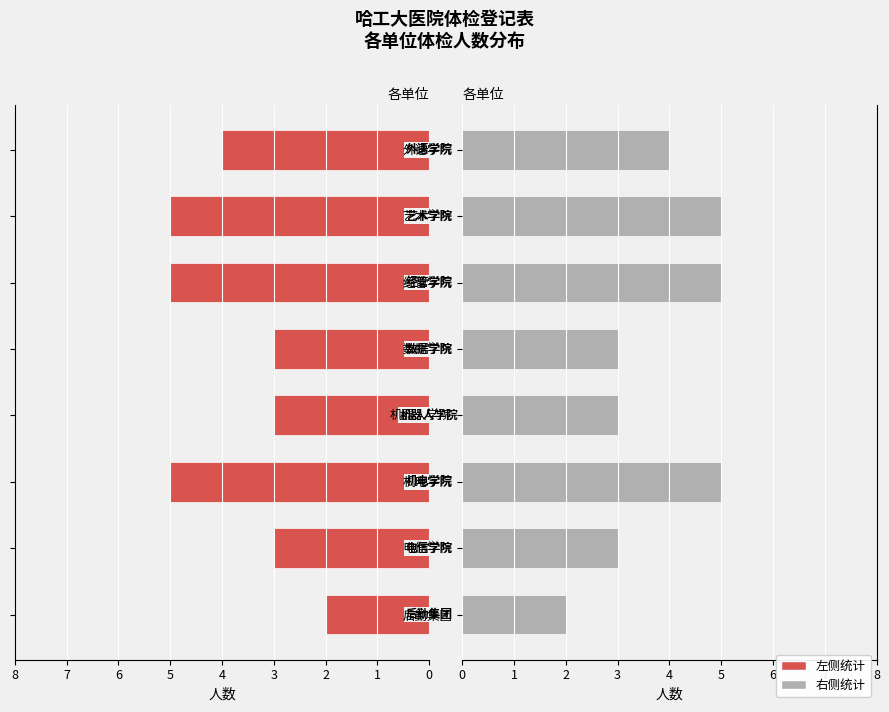

How many data points in 体检人数(左) are above 4?

3